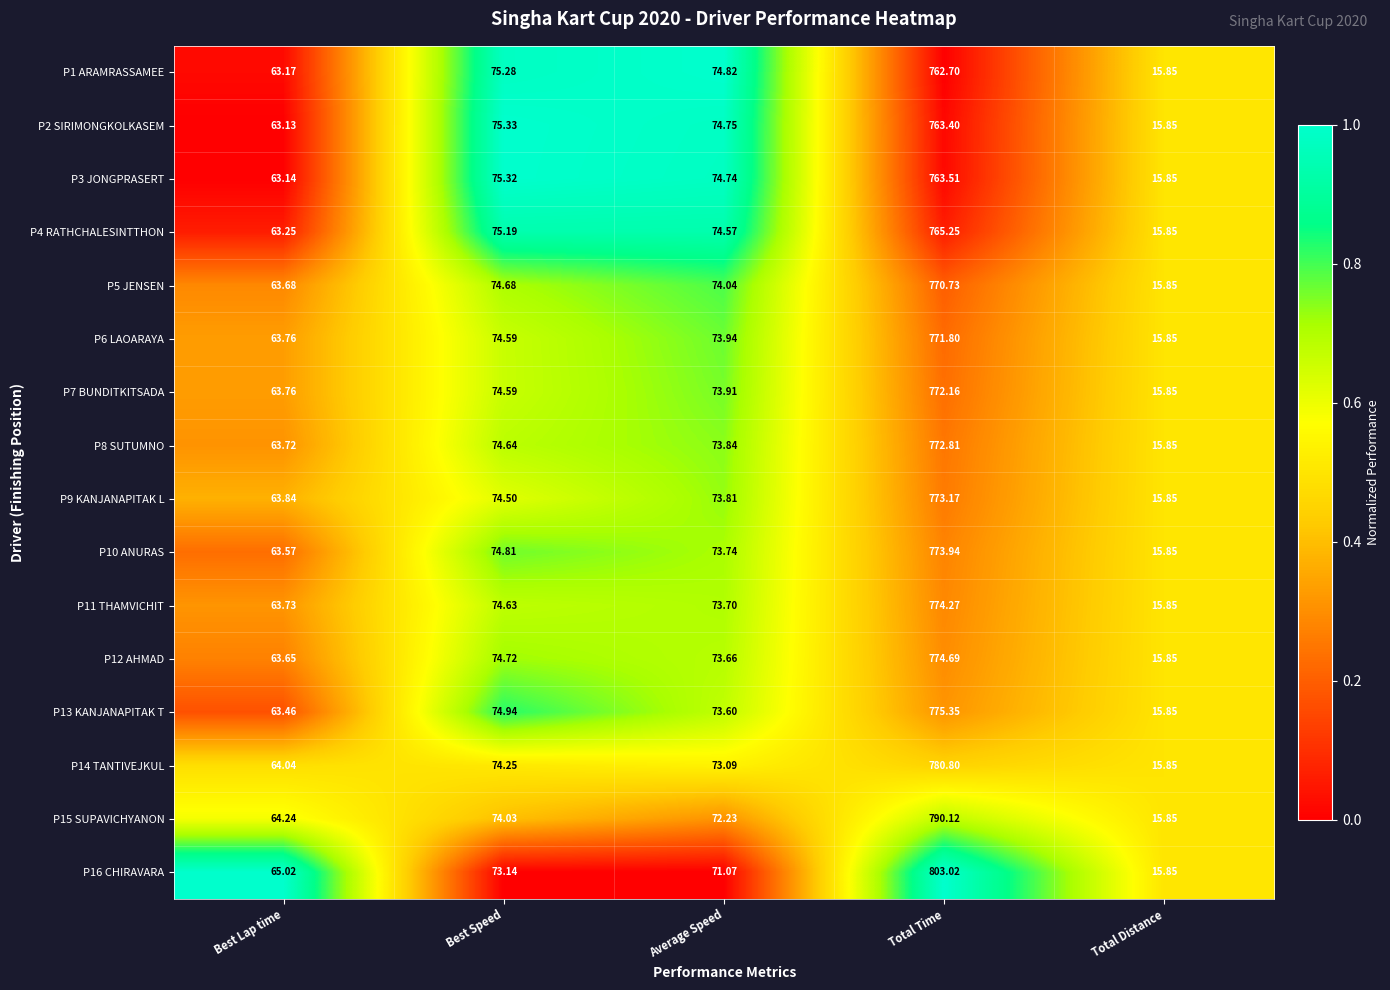

At which category does the chart reach its minimum across all series?

Total Distance